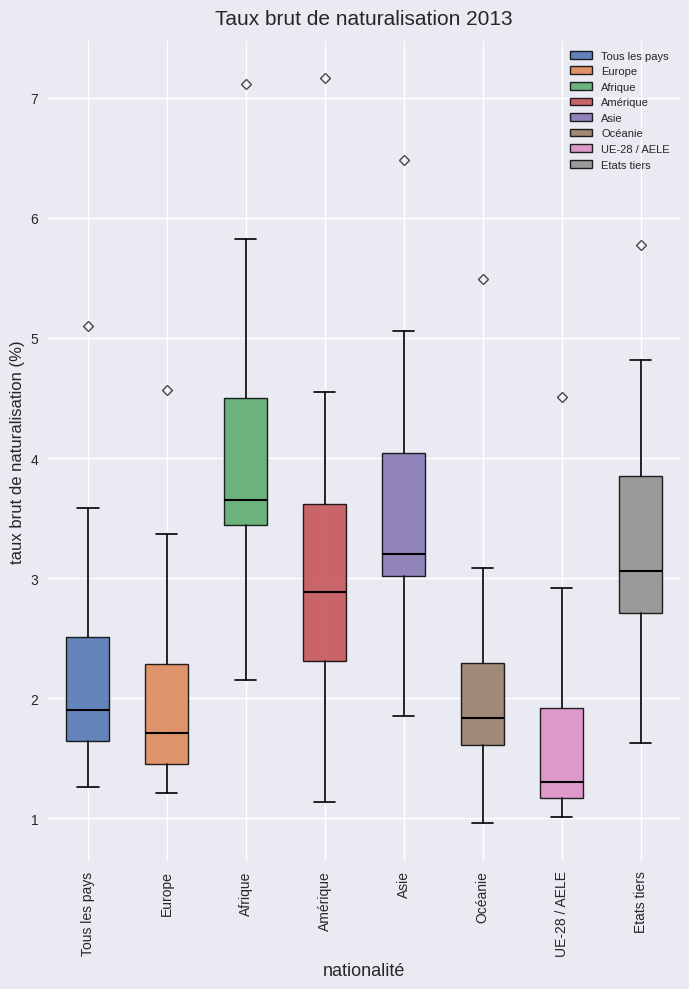

Where is the lower edge of the box for Europe on the y-axis? The values are not printed on the chart, so give them approximately, as read against the axis.

1.5